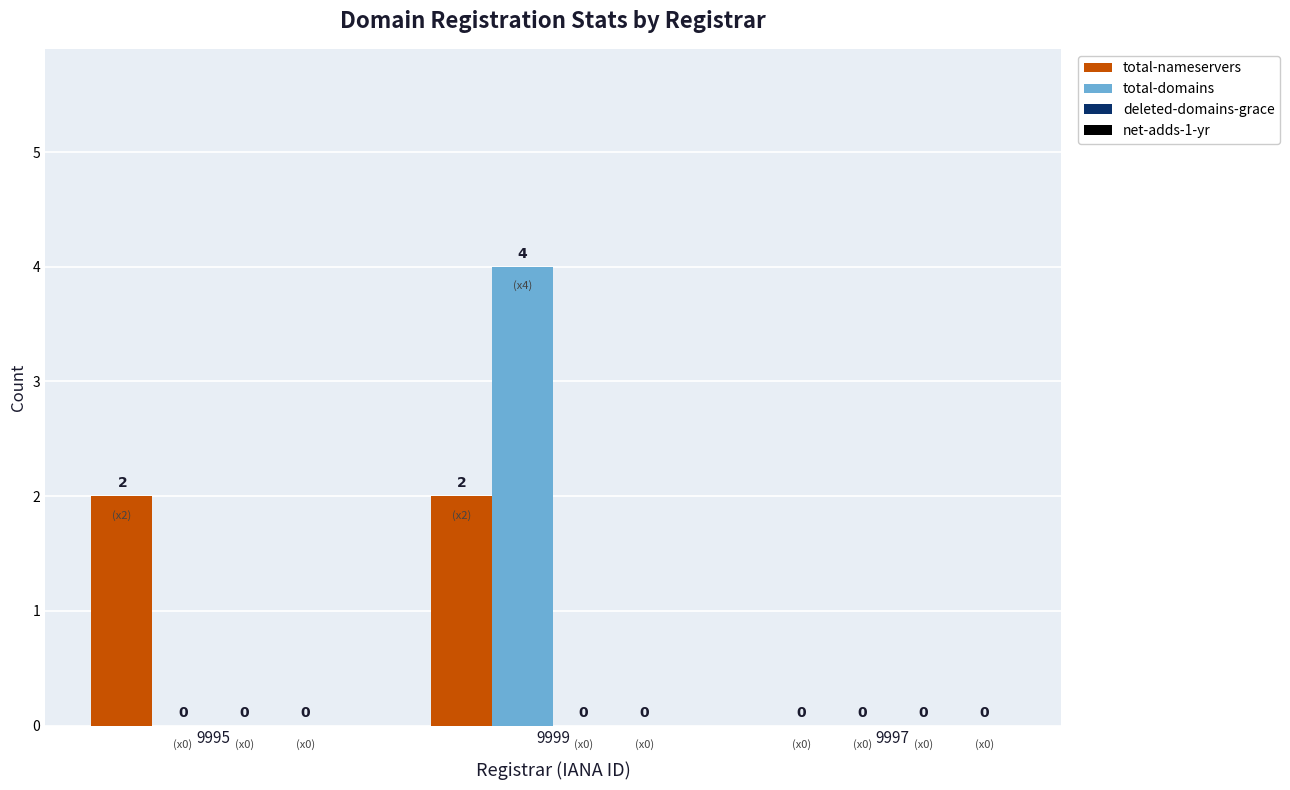

Which series changed the most between 9995 and 9997?

total-nameservers